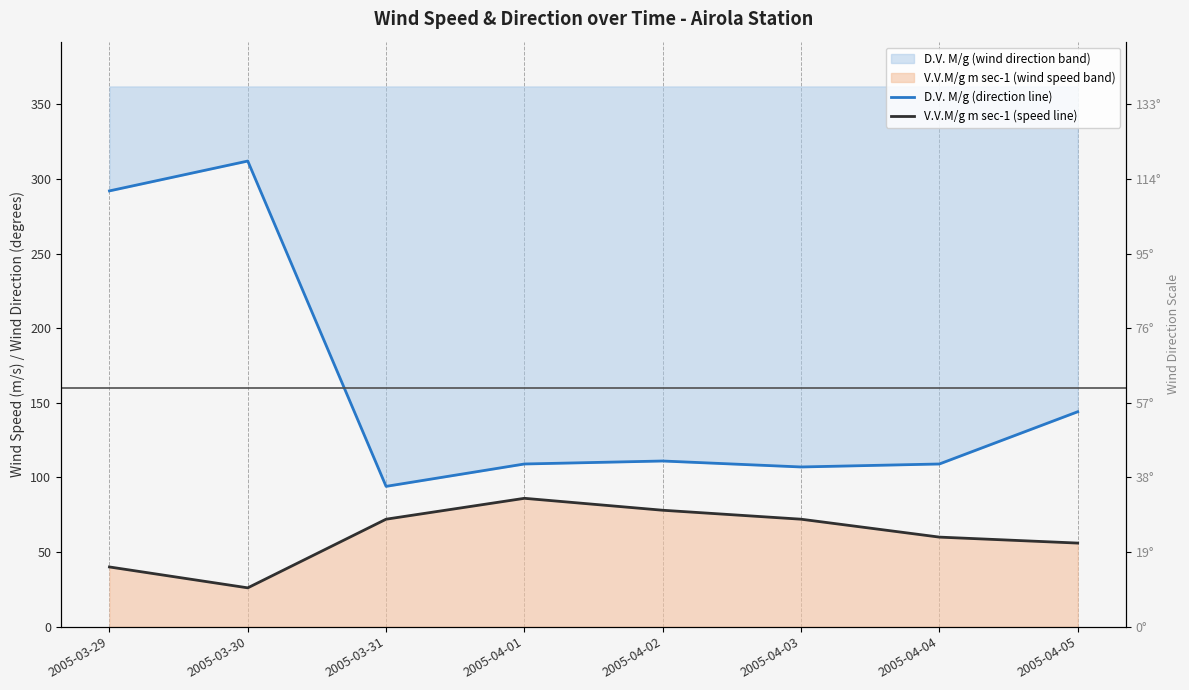

The V.V.M/g m sec-1 (speed line) series shows 11 at 2005-03-30. True or false?

False